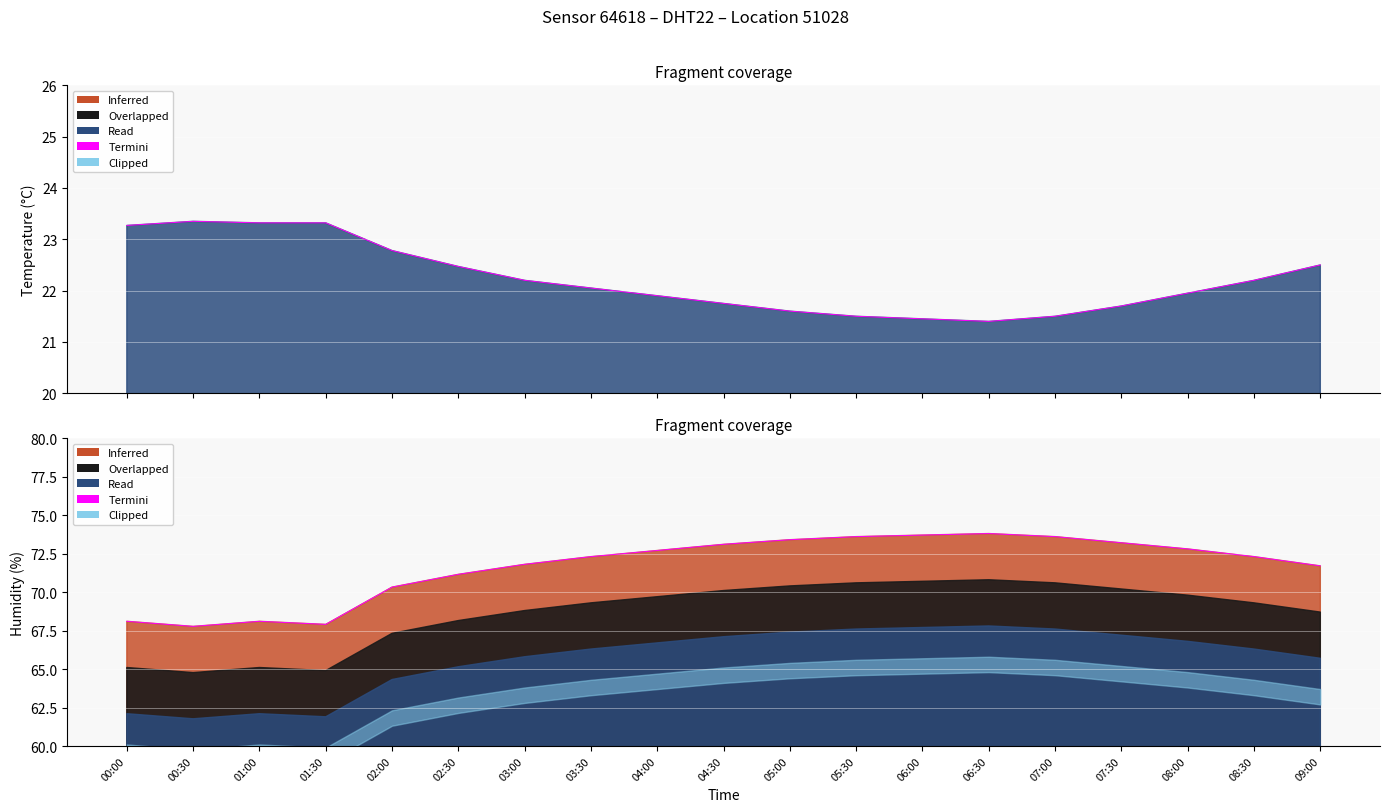

How many data points does each series have?

19